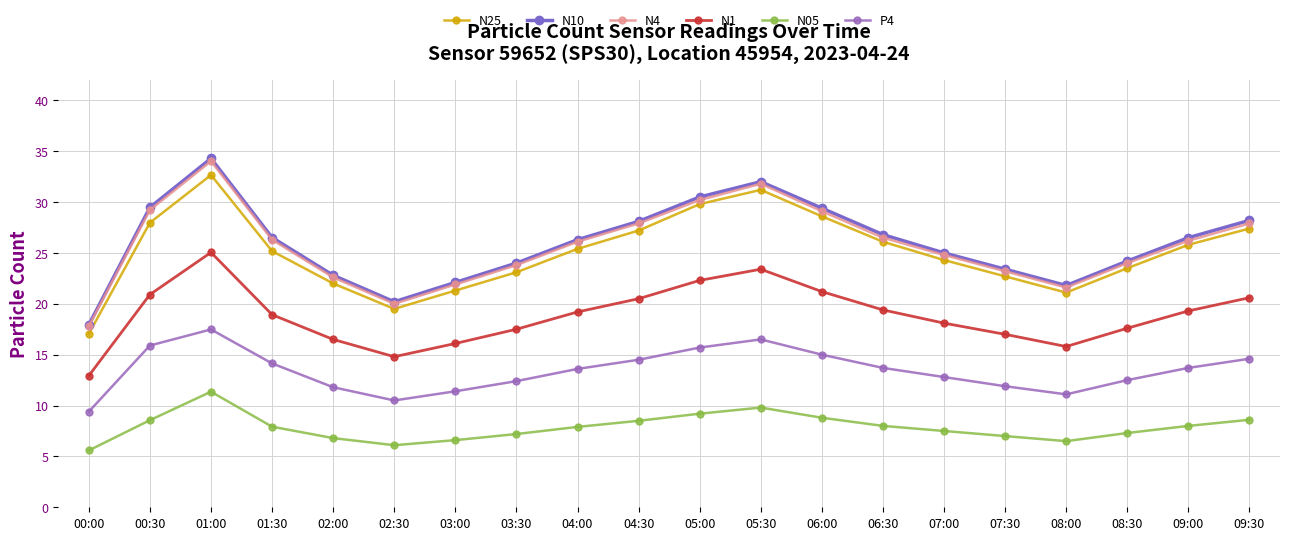

At which category does N25 reach its first local valley?

02:30